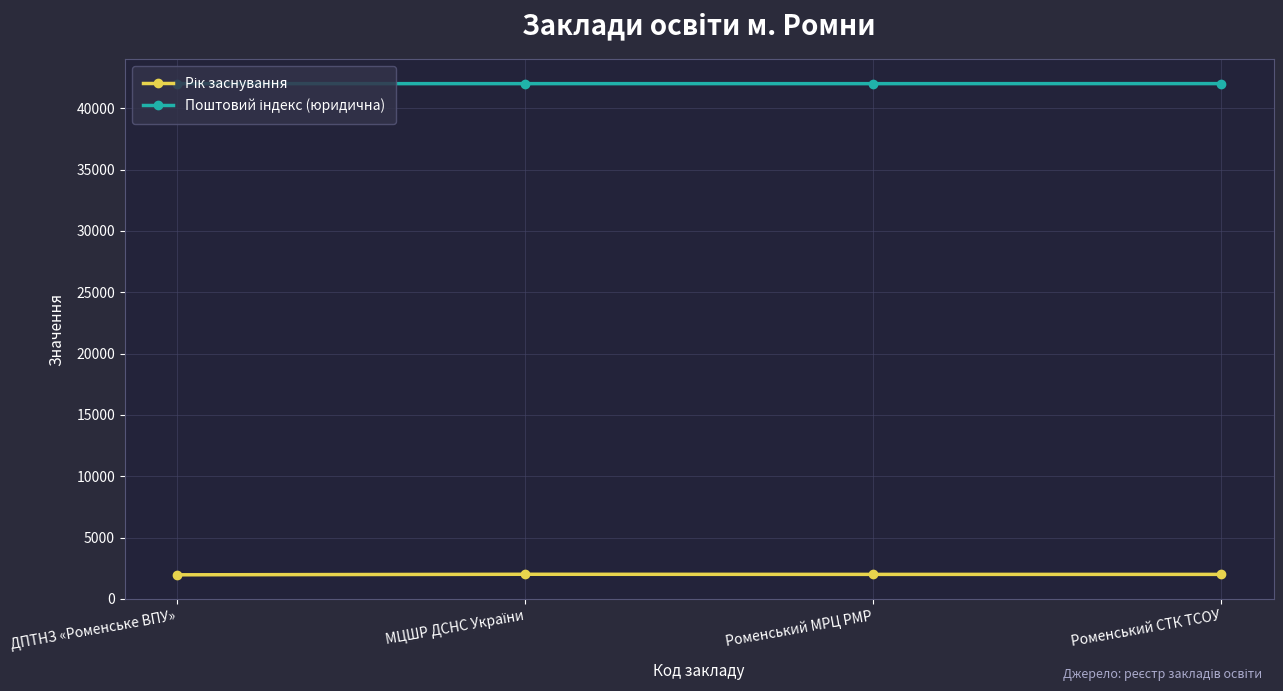

What is the minimum value shown in the chart?

1966